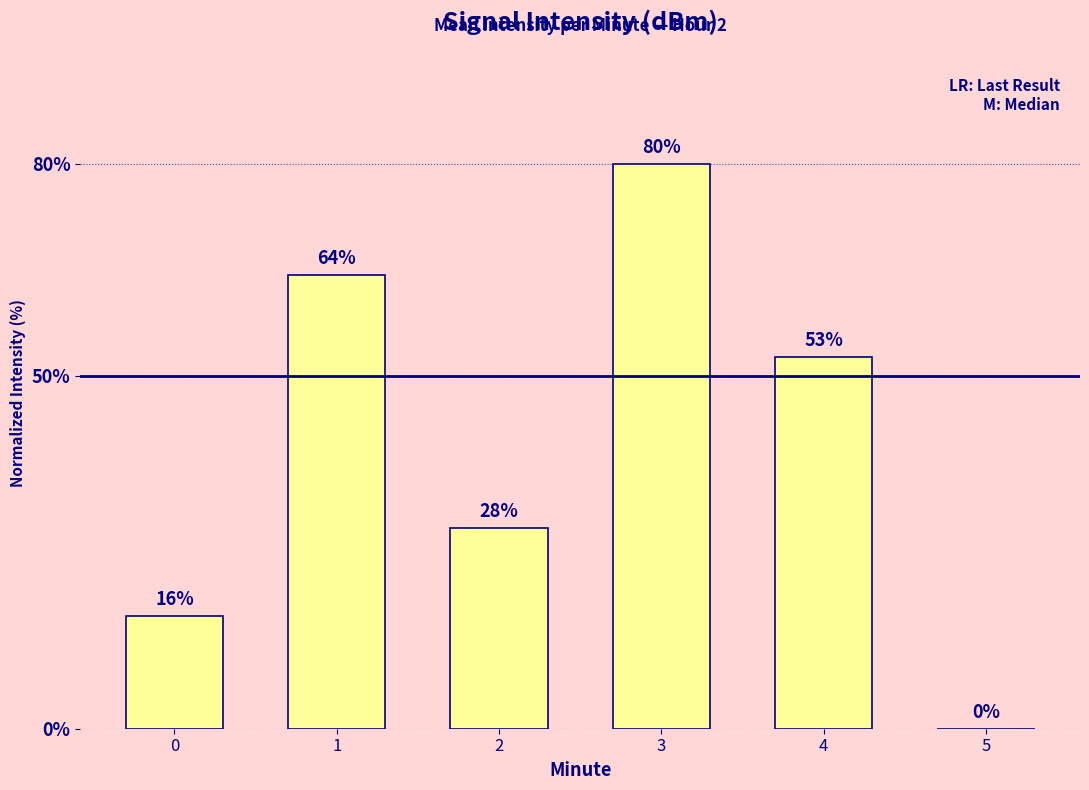

Is it true that the value at 5 is 54.9?

False